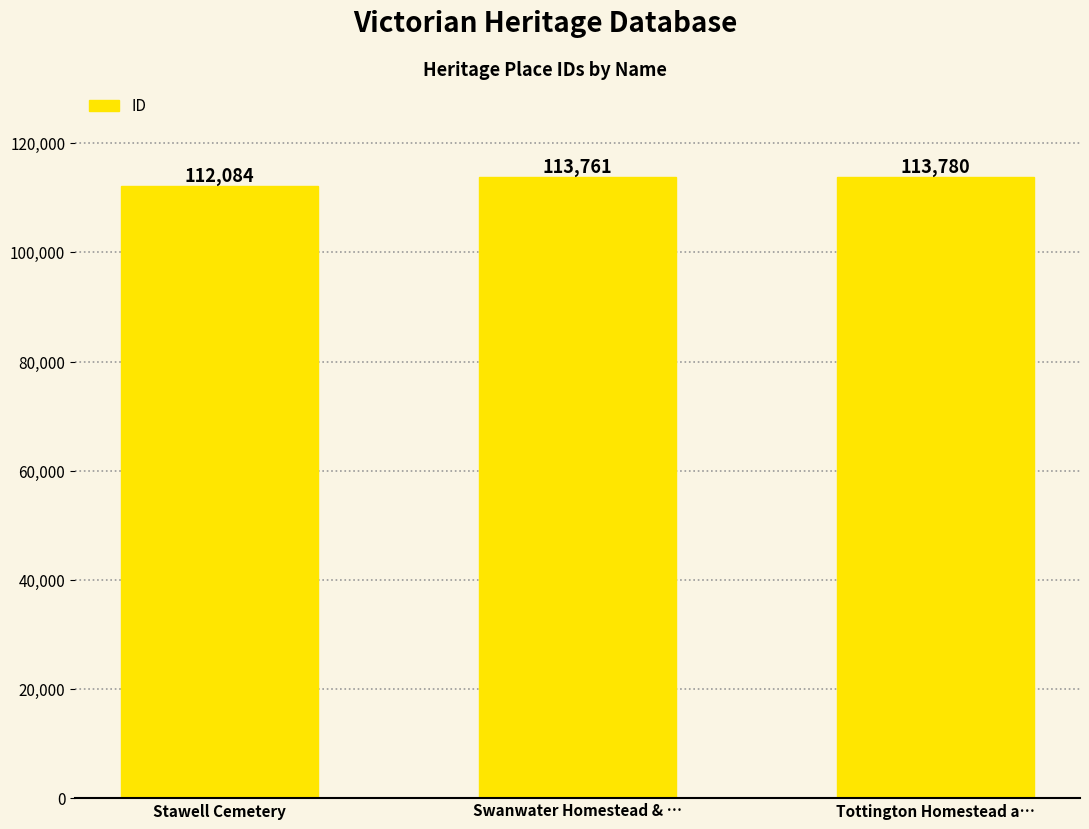

What is the value of the 2nd bar from the left?

113761